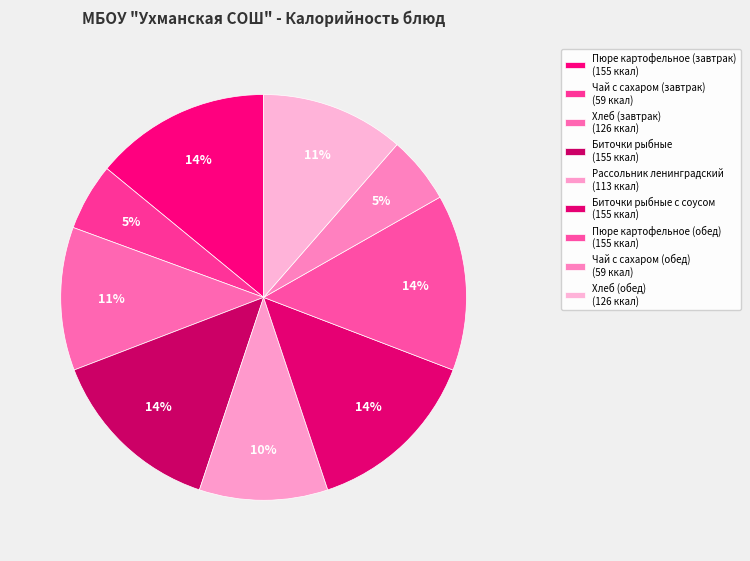

Does any single category account for the majority?

No